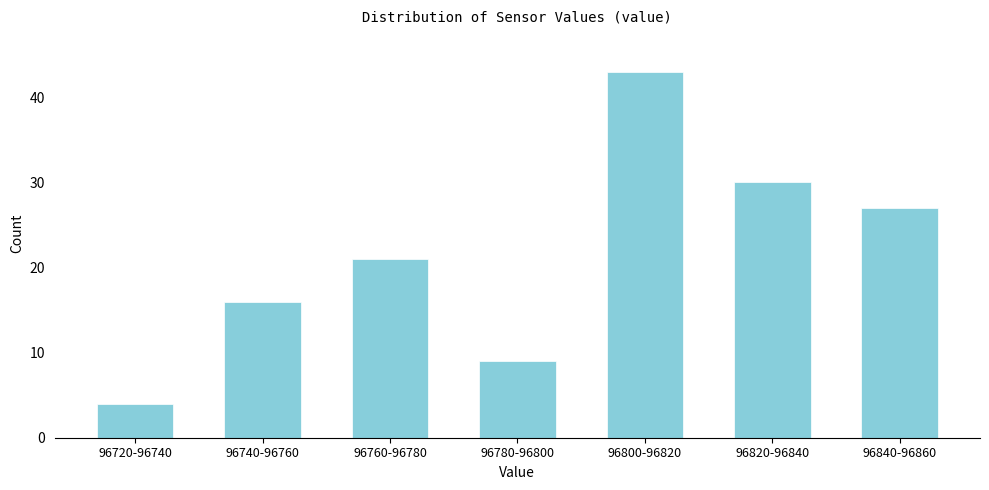

Reading right to left, transcribe all the data shown in this chart.

27	30	43	9	21	16	4